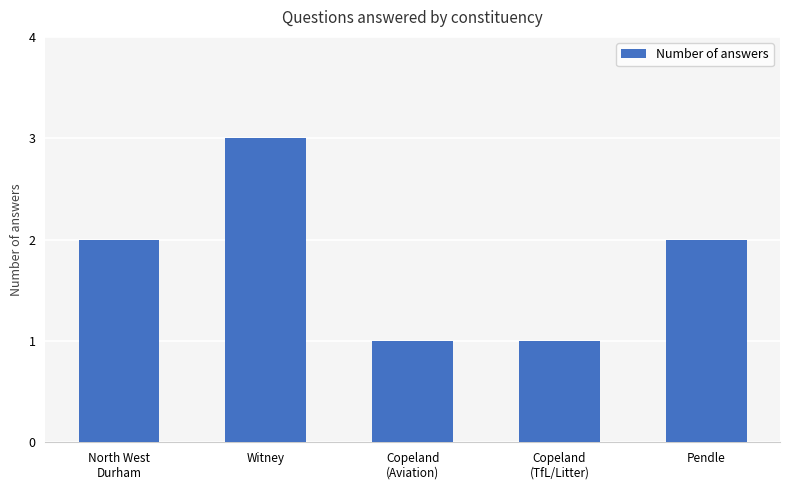

What is the greatest value displayed?

3